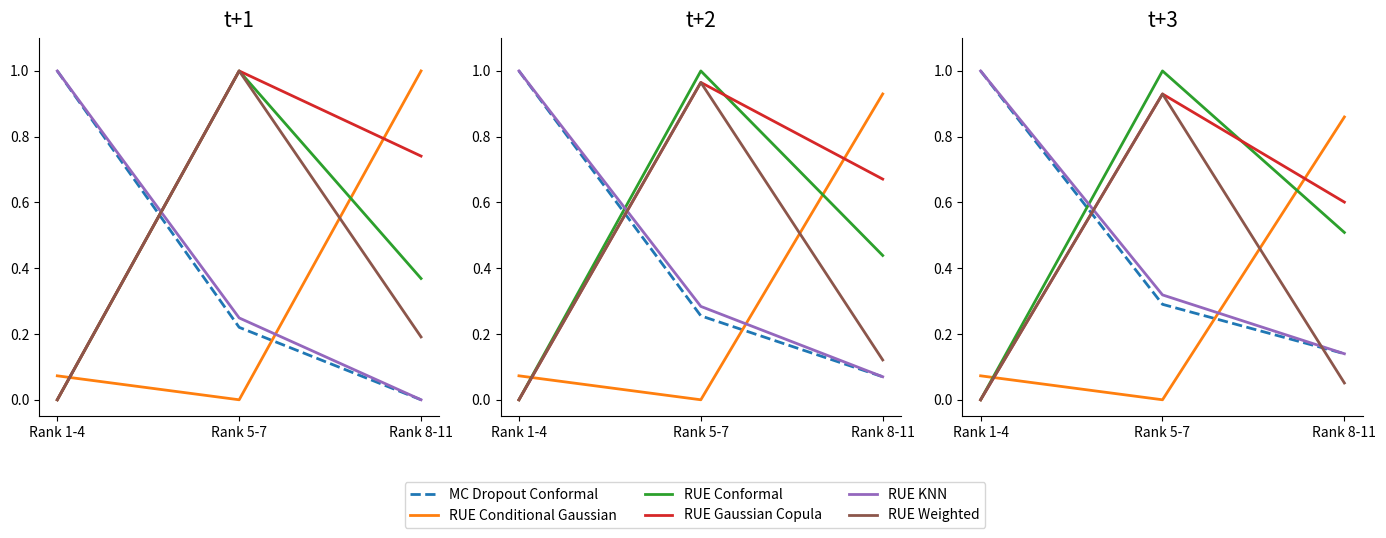

At which category is the sum across all series the highest?

Rank 5-7